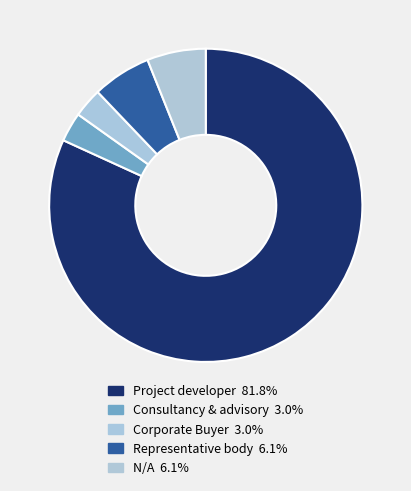

Rank the categories by value from lowest to highest.

Consultancy & advisory, Corporate Buyer, Representative body, N/A, Project developer